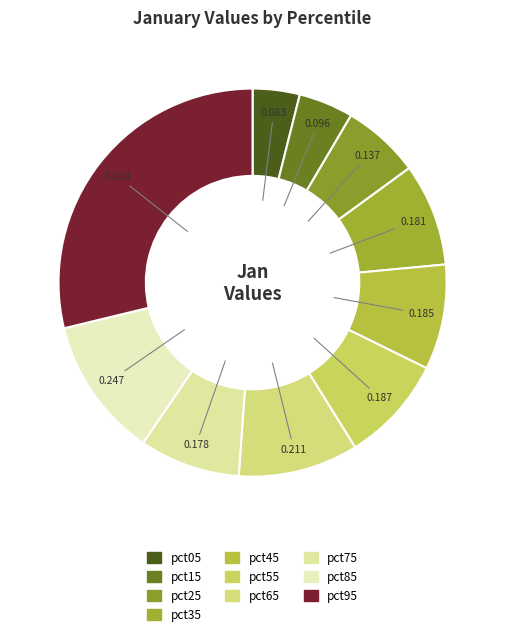

Is there a majority slice in this chart?

No